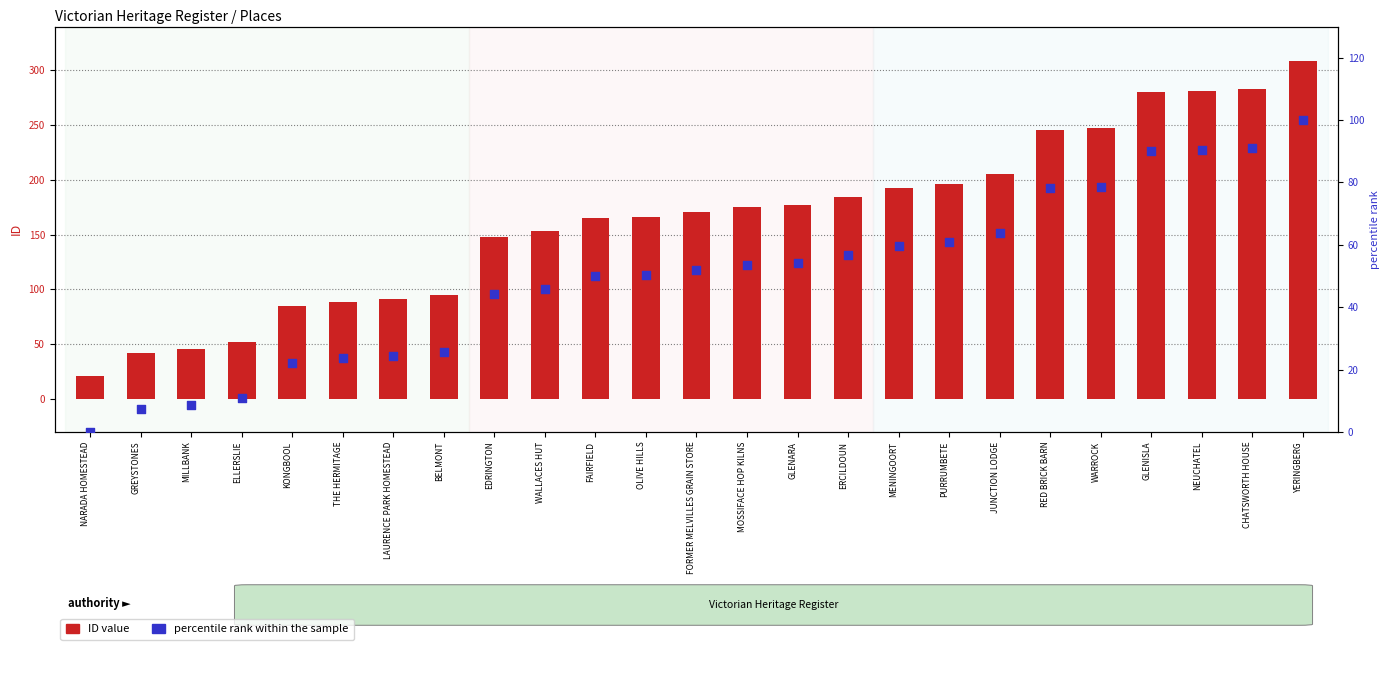

What is the total value across all series at WARROCK?

325.5